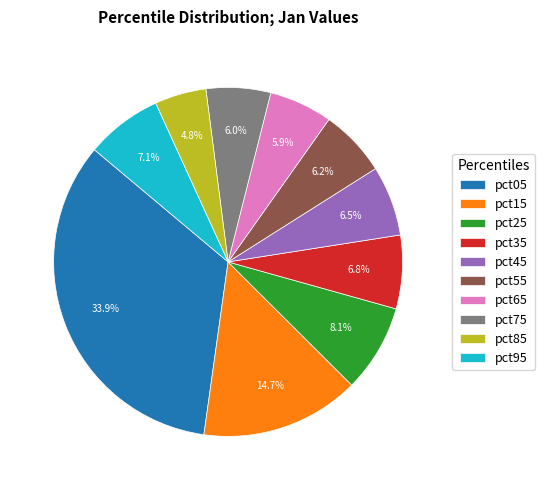

Which category has the smallest portion of the pie?

pct85